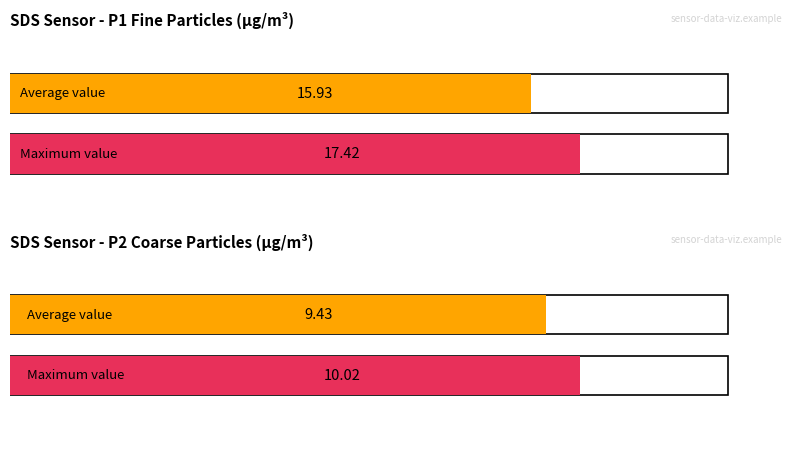

Which series has the largest range (max minus min)?

SDS_P1